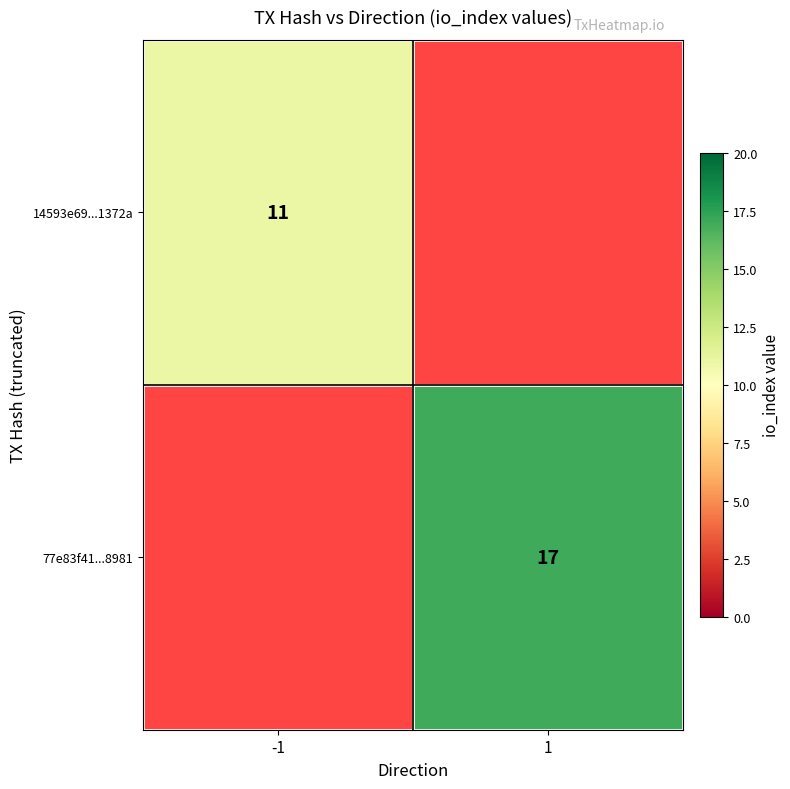

Is it true that 14593e69...1372a equals 7.0 at -1?

False